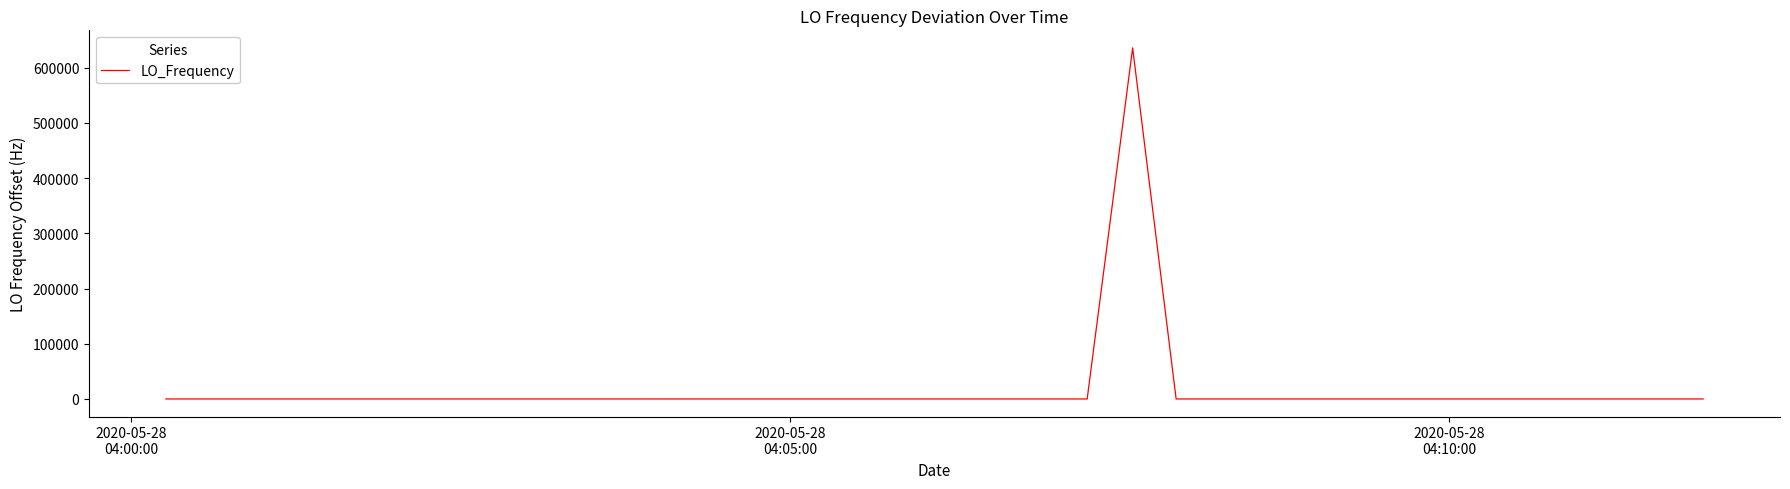

What is the difference between the maximum and minimum values?

635710.1